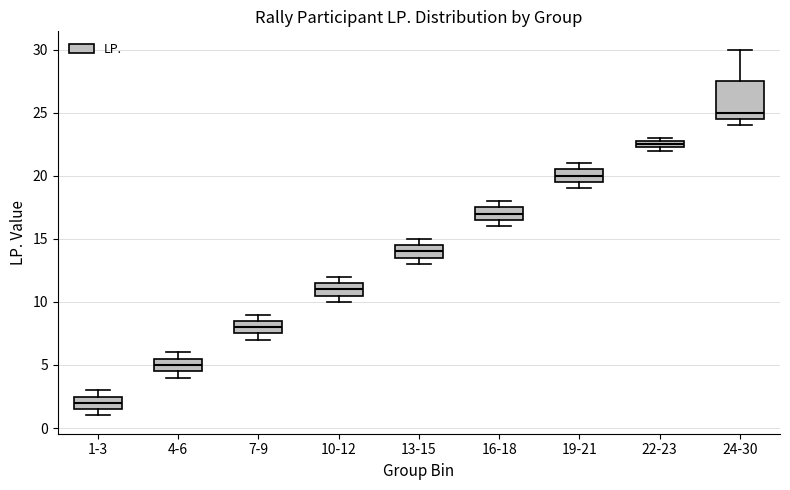

Where is the upper edge of the box for 4-6 on the y-axis? The values are not printed on the chart, so give them approximately, as read against the axis.

5.5